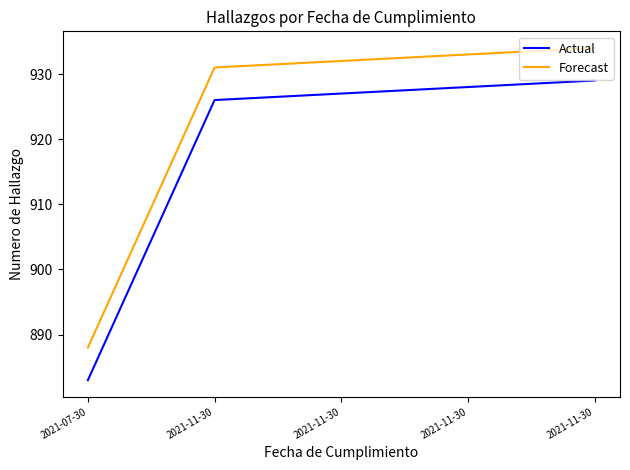

How many lines are shown in the chart?

2